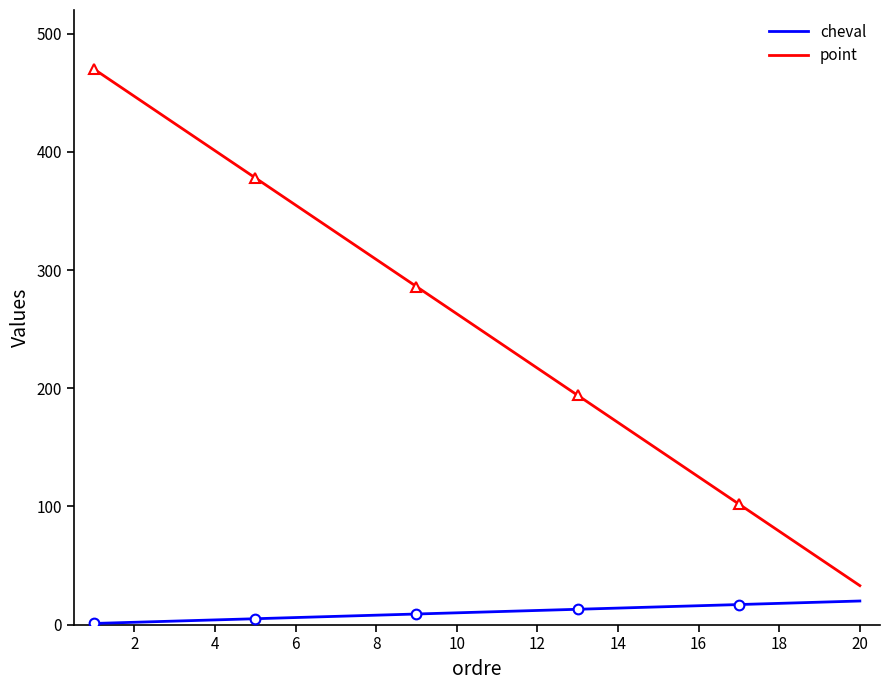

True or false: point and cheval cross at least once.

False